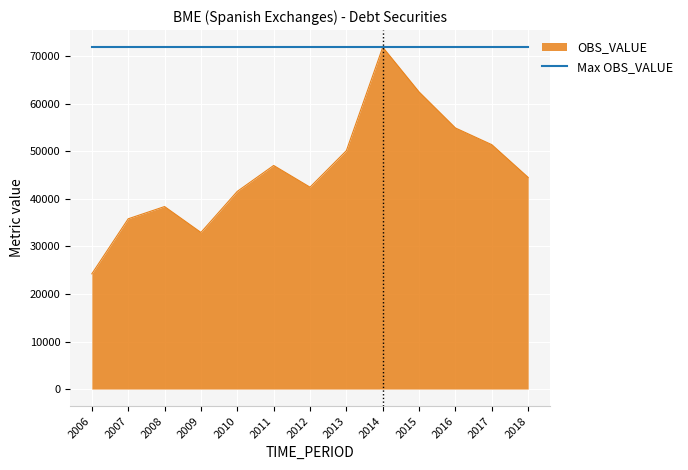

What is the approximate value of OBS_VALUE at 2014?

71899.1